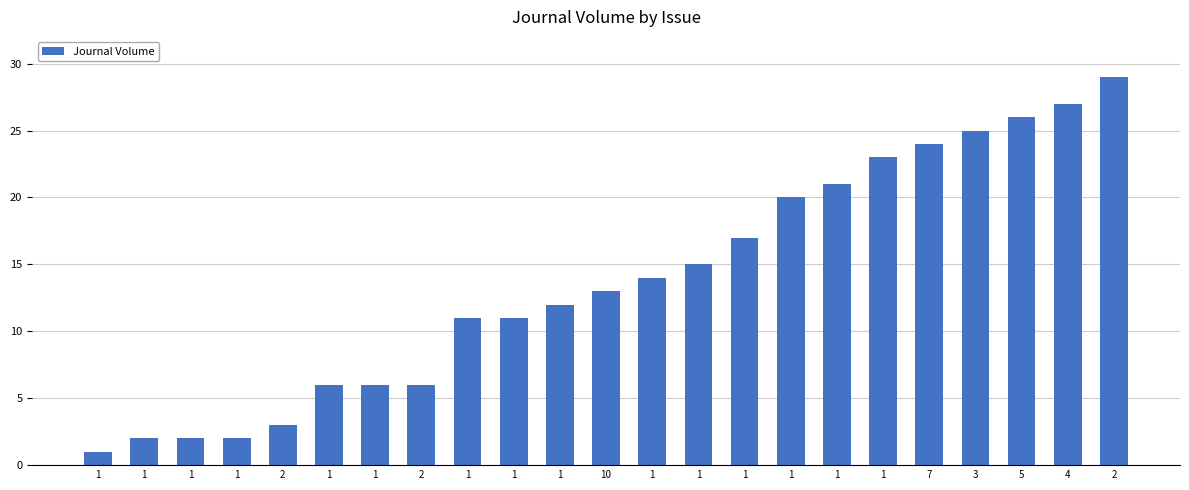

Does the chart contain any negative values?

No